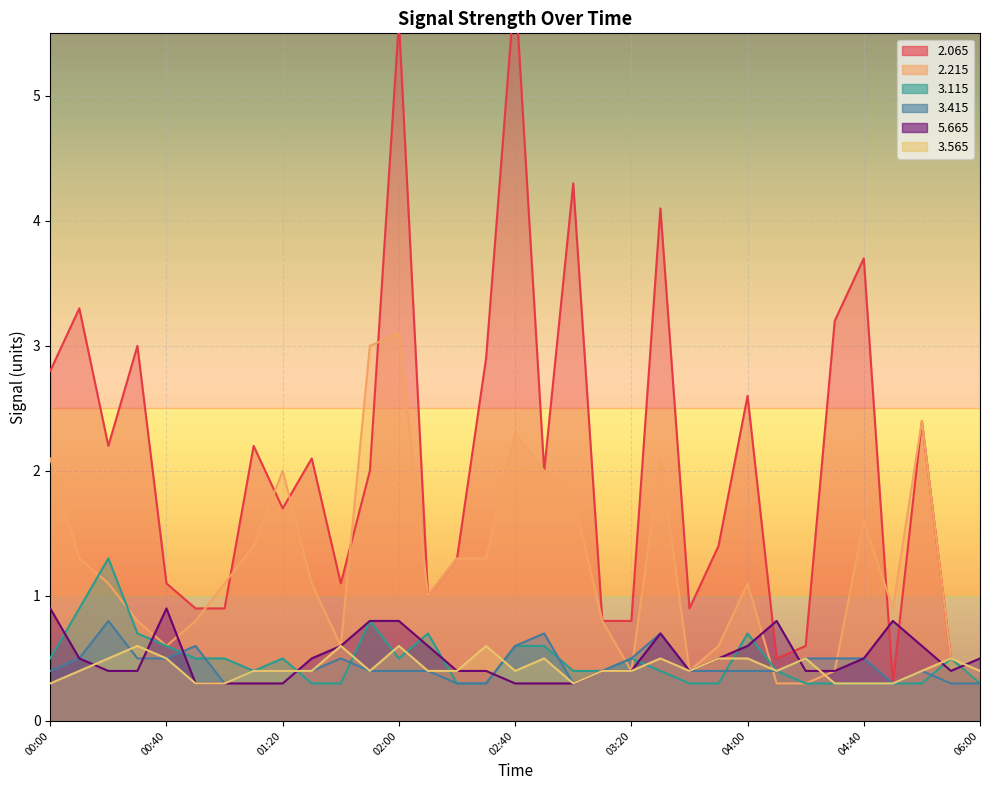

Count the   5.665 values in the range 0 to 1.

33